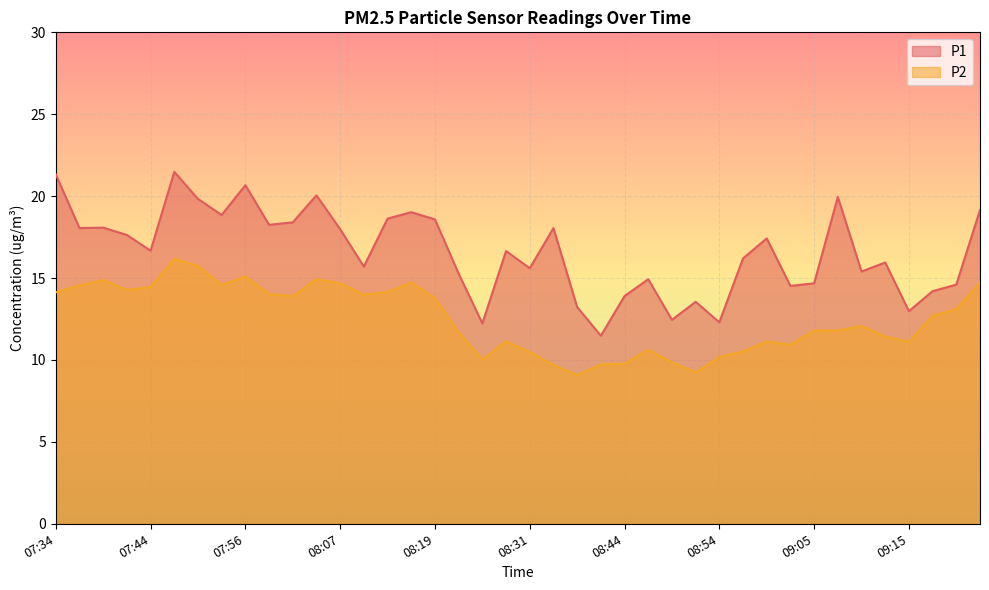

True or false: P1 has a value of 16.2 at 08:57.

True